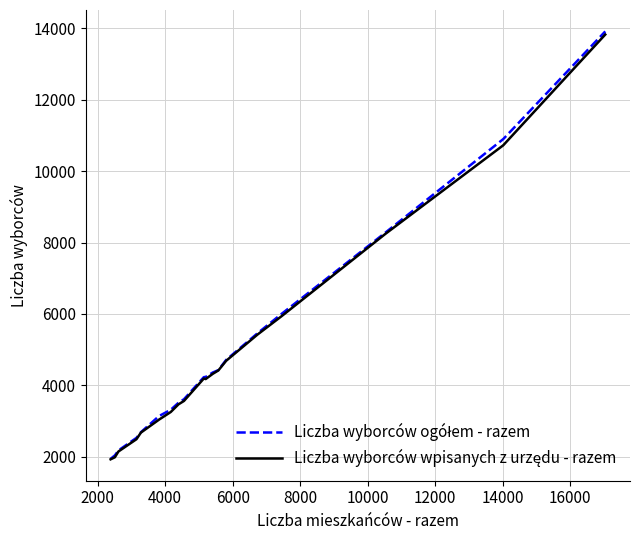

What is the maximum value shown in the chart?

13918